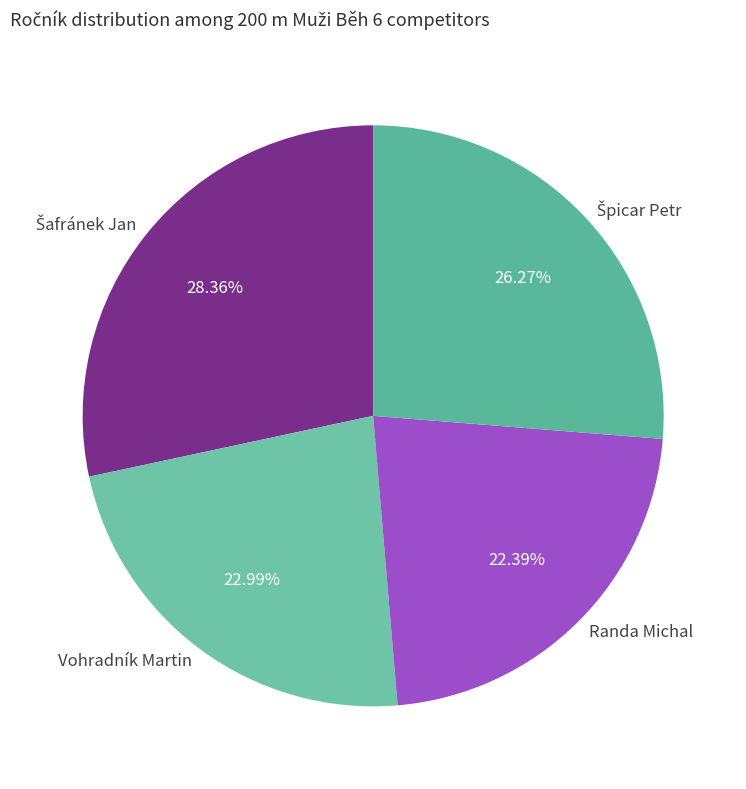

Does any single category account for the majority?

No